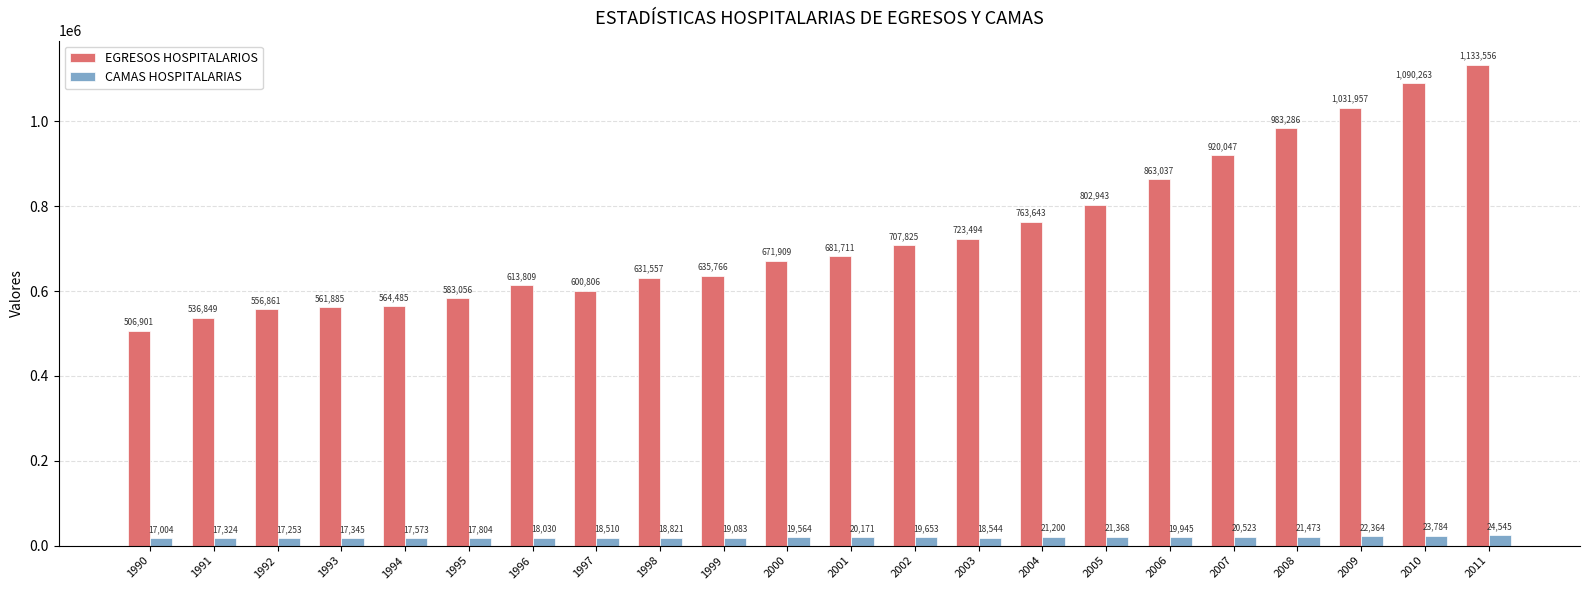

List the series in order of their overall mean, highest first.

EGRESOS HOSPITALARIOS, CAMAS HOSPITALARIAS